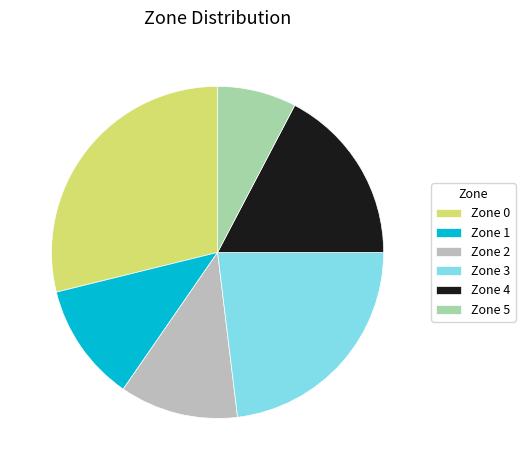

Is Zone 3 the majority of the pie?

No